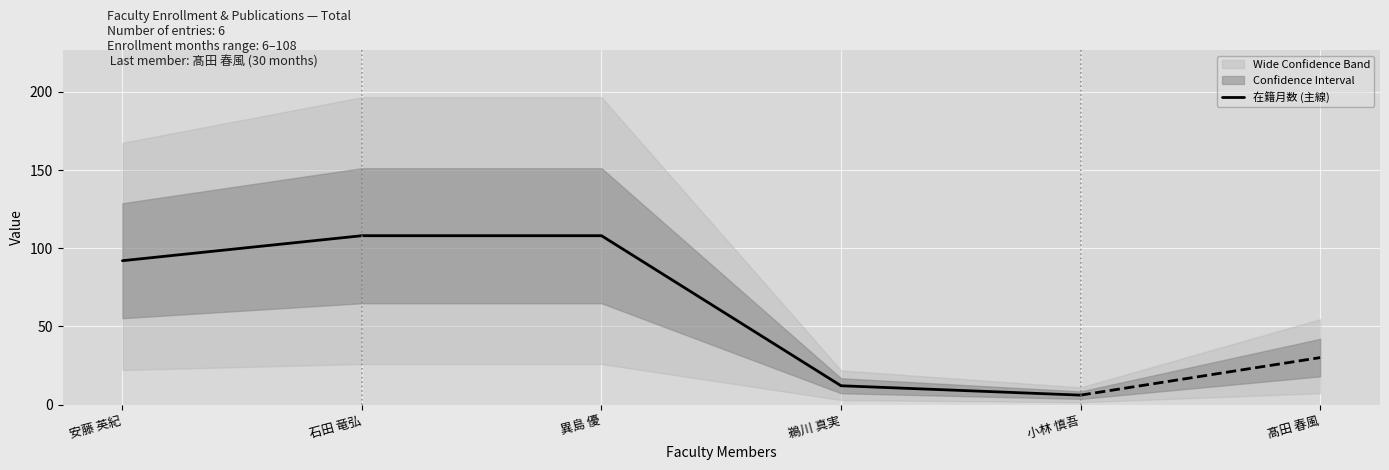

Does the chart display data point markers on the line(s)?

No